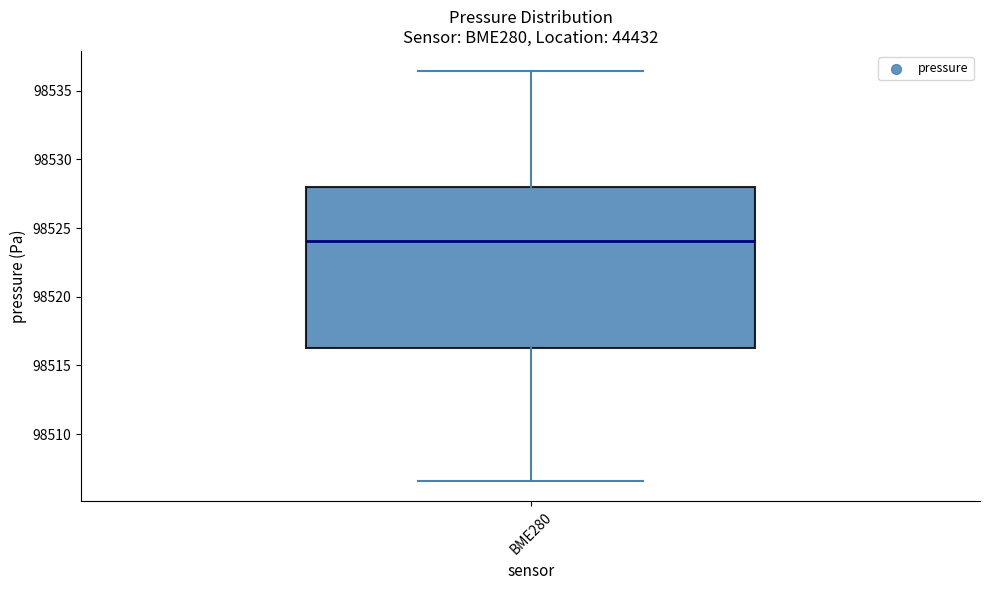

Transcribe this box plot: give where the median line is, the range the box spans, and where the two whiskers end, as read against the y-axis. The values are not printed on the chart, so give them approximately, as read against the axis.

median 98524.0, box 98516.5 to 98528.0, whiskers 98506.5 to 98536.5